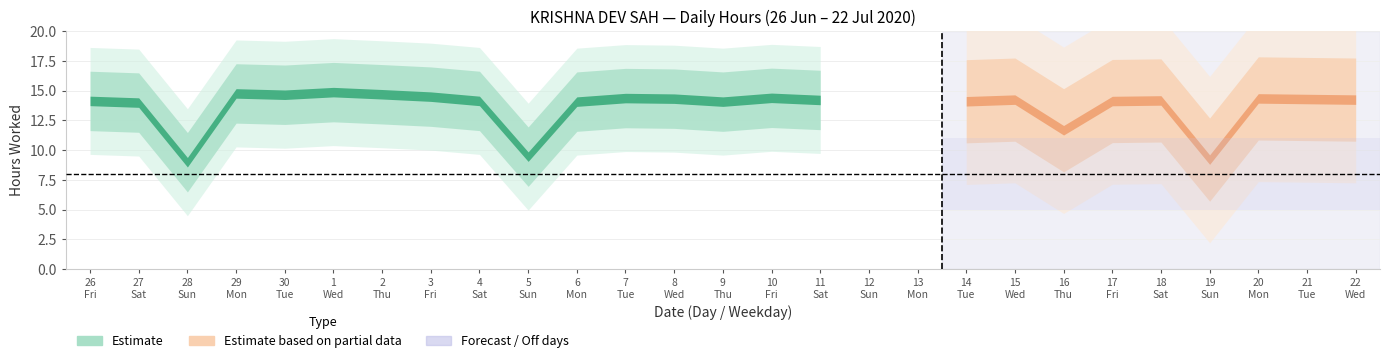

What is the value of the 2nd point from the left?

14.0